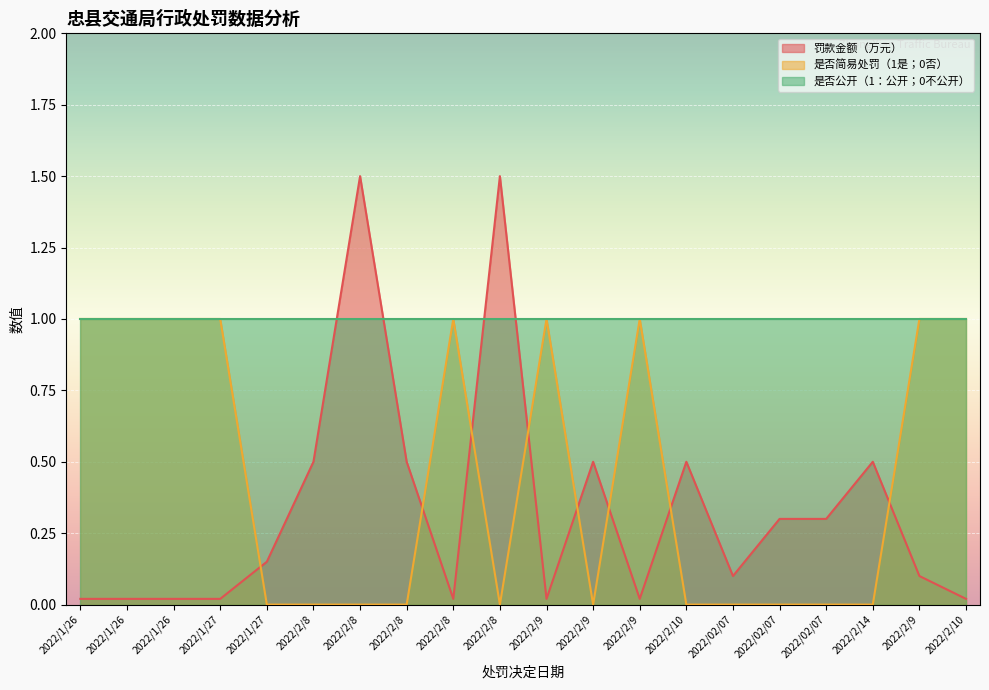

Which category has the lowest value in the 罚款金额（万元） series?

2022/1/26